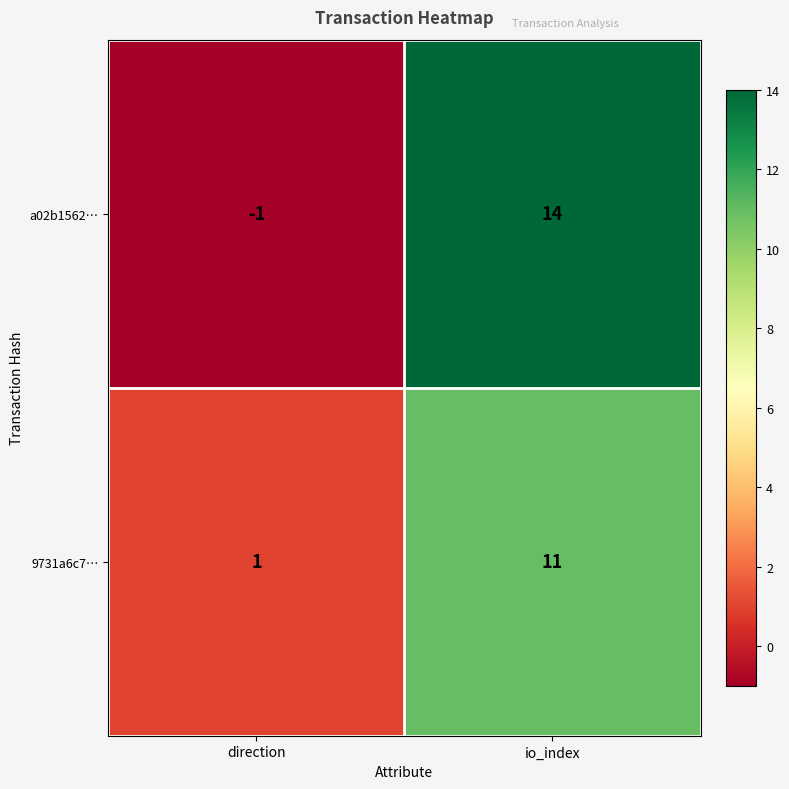

Where is a02b1562… nearest to the value 6?

direction